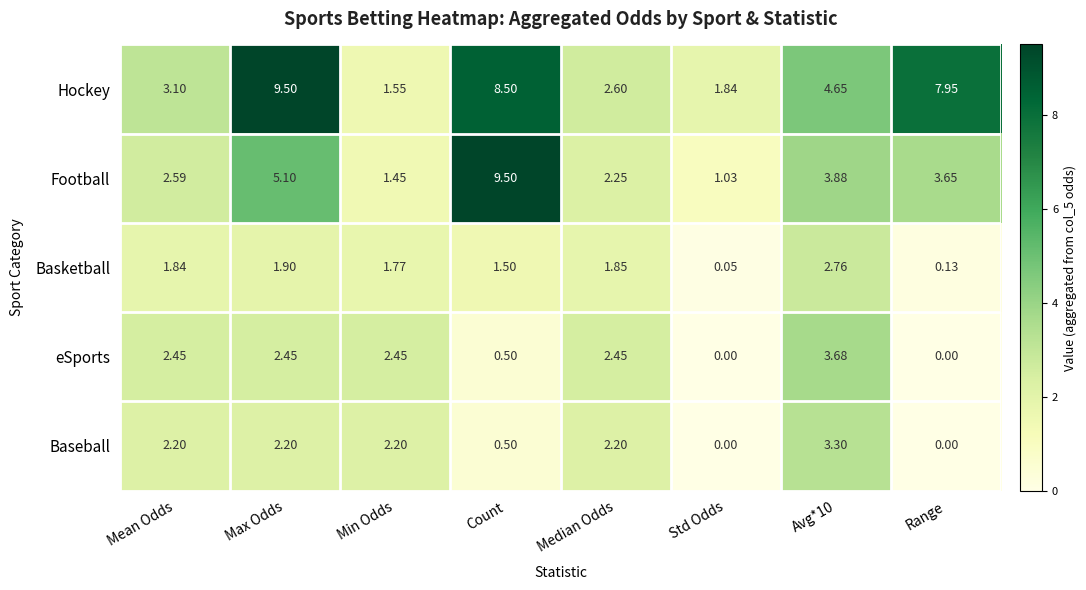

What is the spread (max minus min) of values at Mean Odds?

1.3